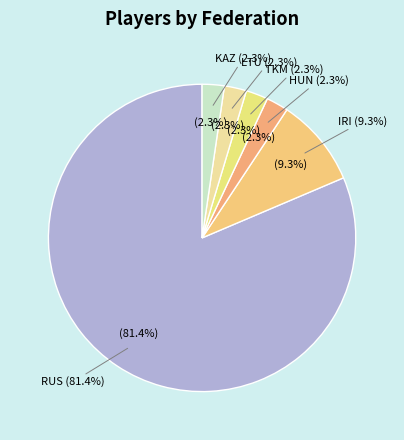

What percentage is the IRI slice, to the nearest percent?

9%